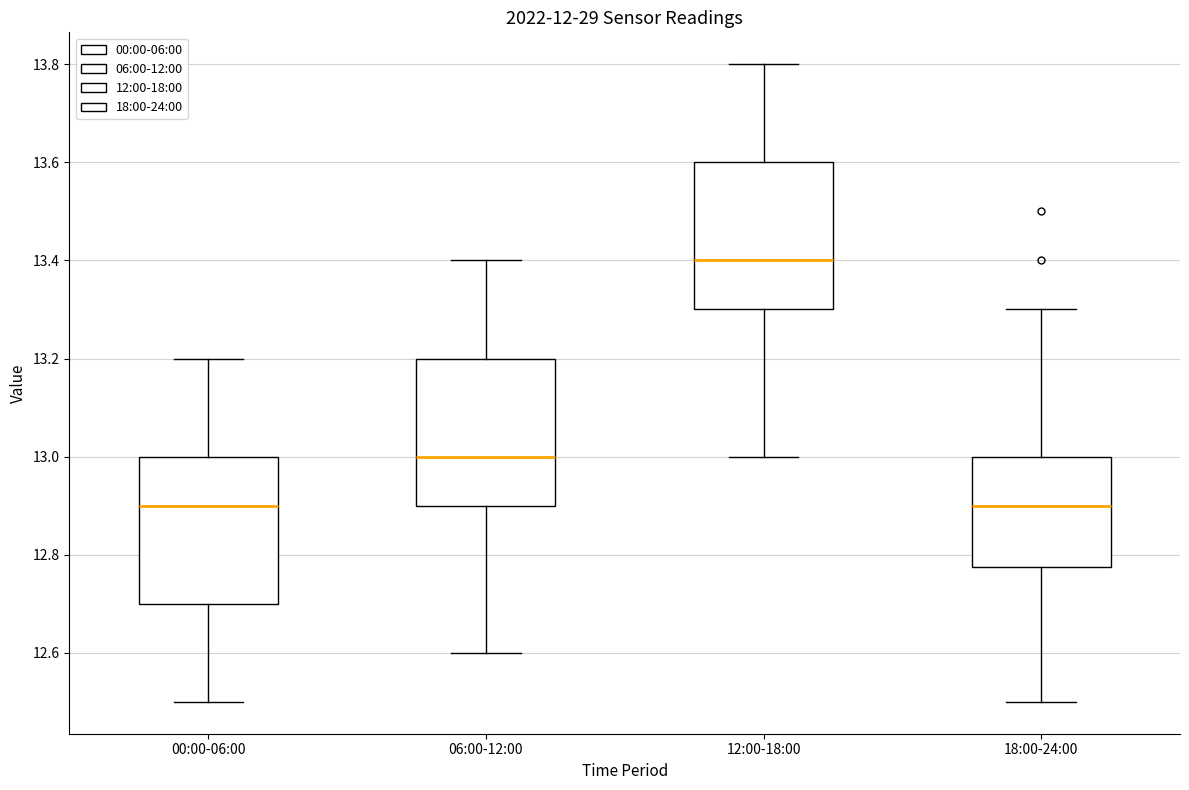

Where is the upper edge of the box for 18:00-24:00 on the y-axis? The values are not printed on the chart, so give them approximately, as read against the axis.

13.00